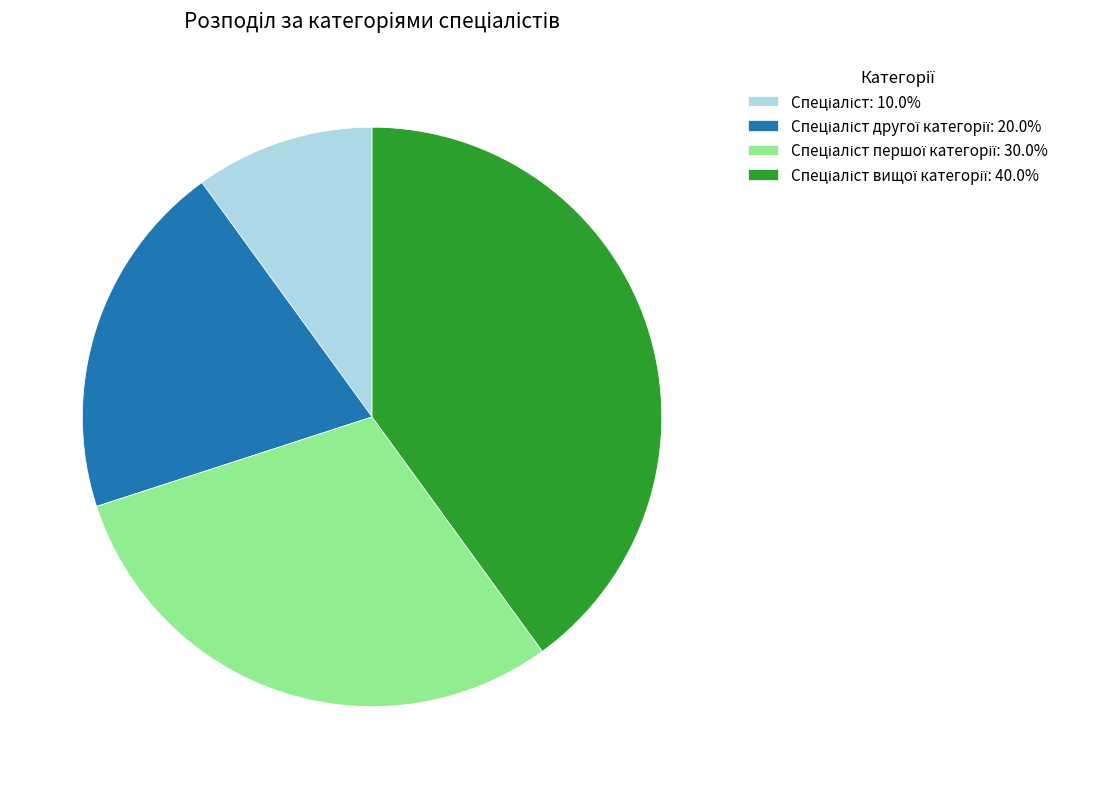

Does any single category account for the majority?

No